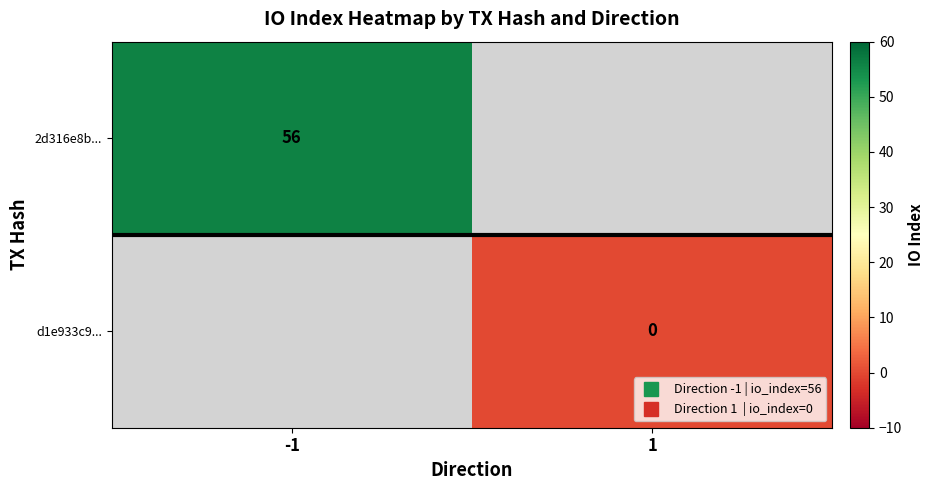

Which category has the highest value across all series?

-1